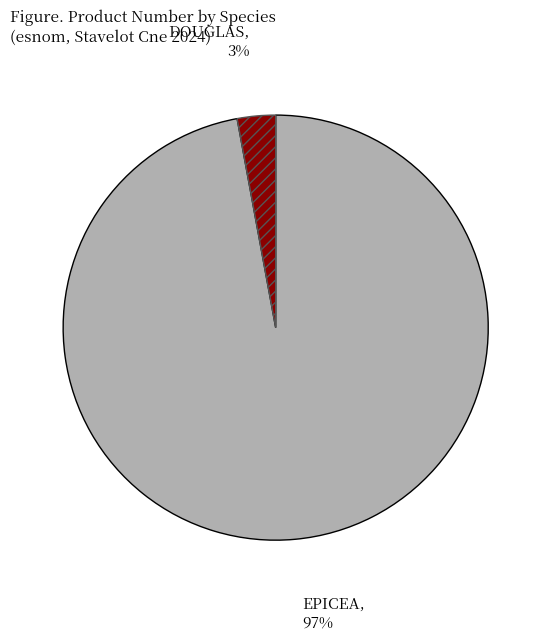

Does any single category account for the majority?

Yes